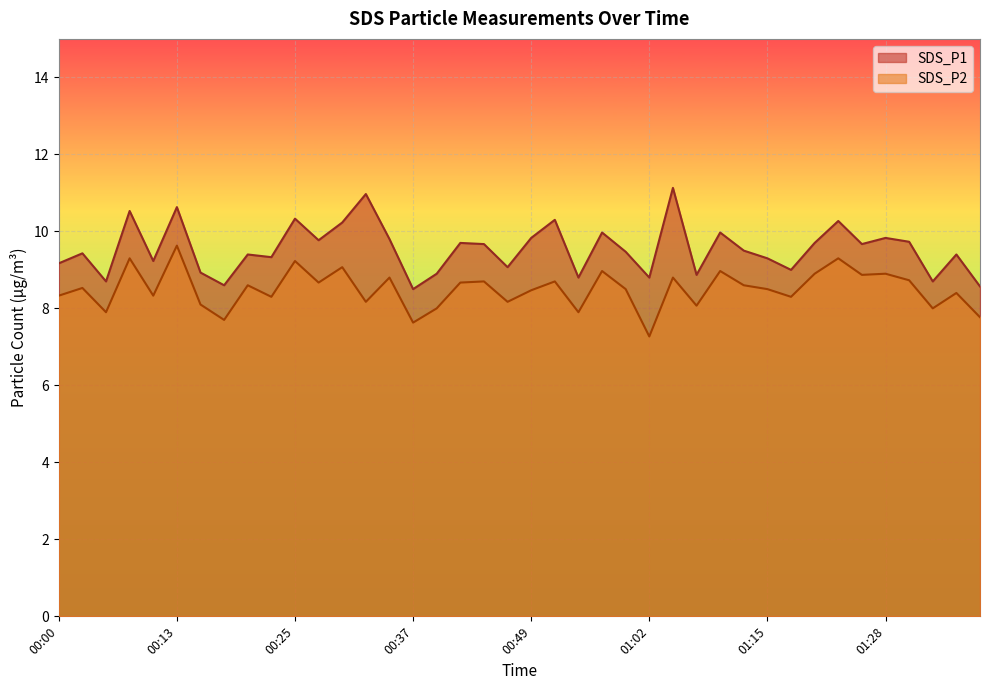

Where does the SDS_P1 series first go above 9?

00:00